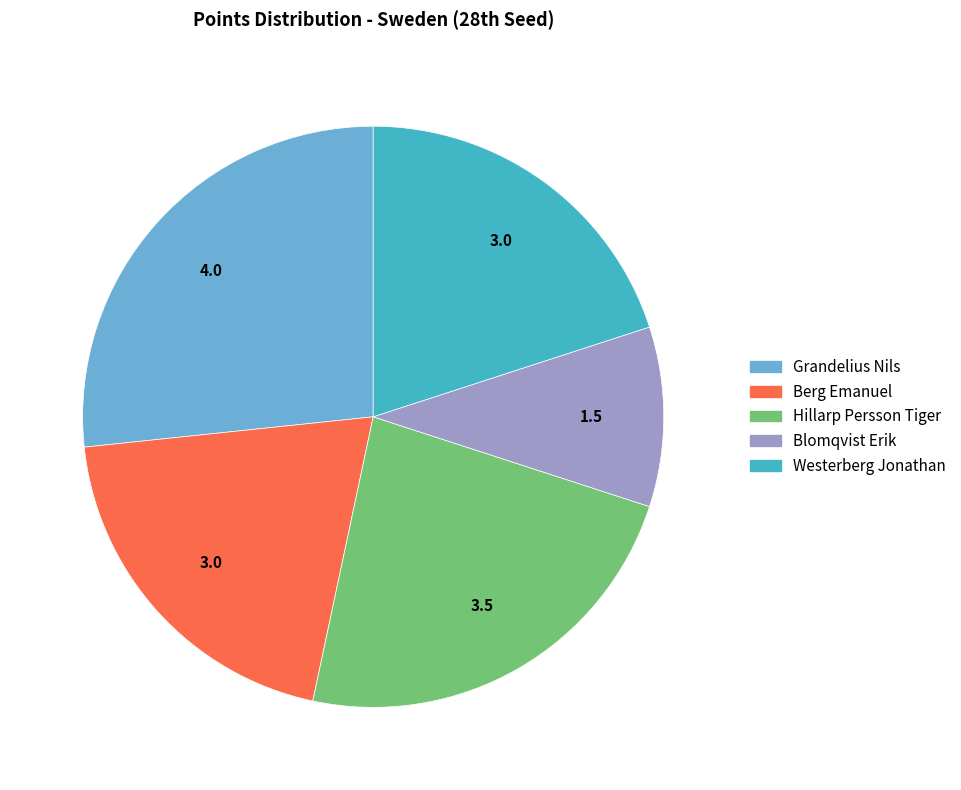

Does any single category account for the majority?

No